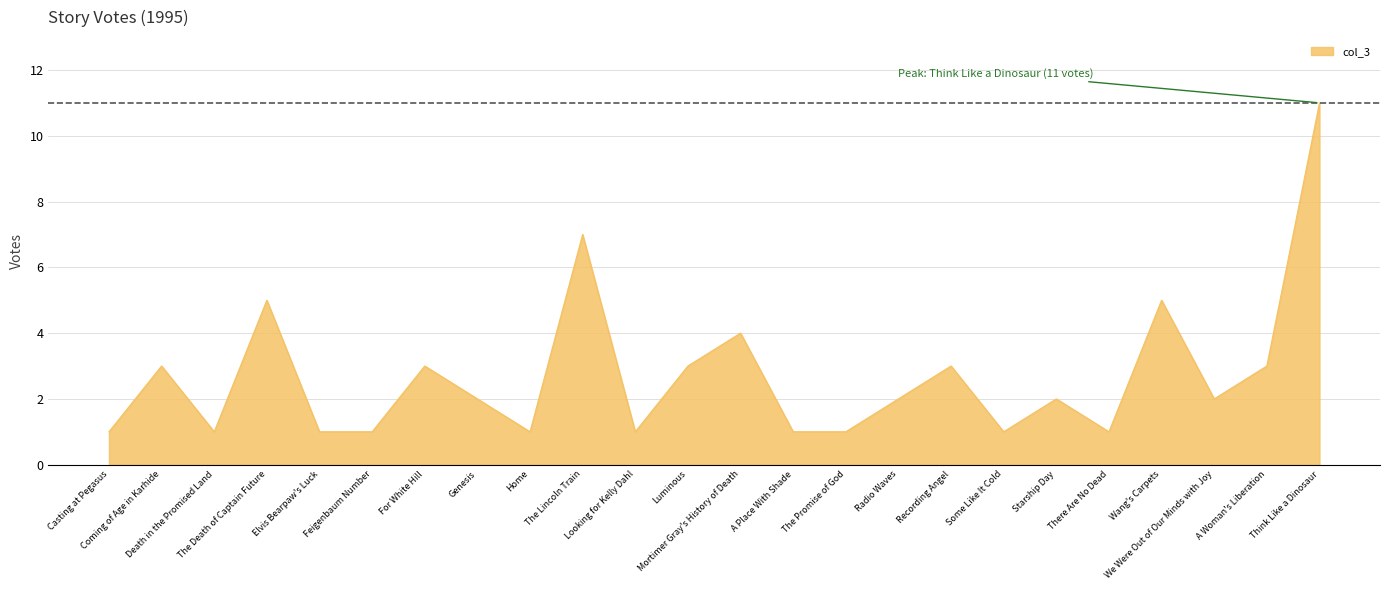

How many values are between 1 and 3?

19